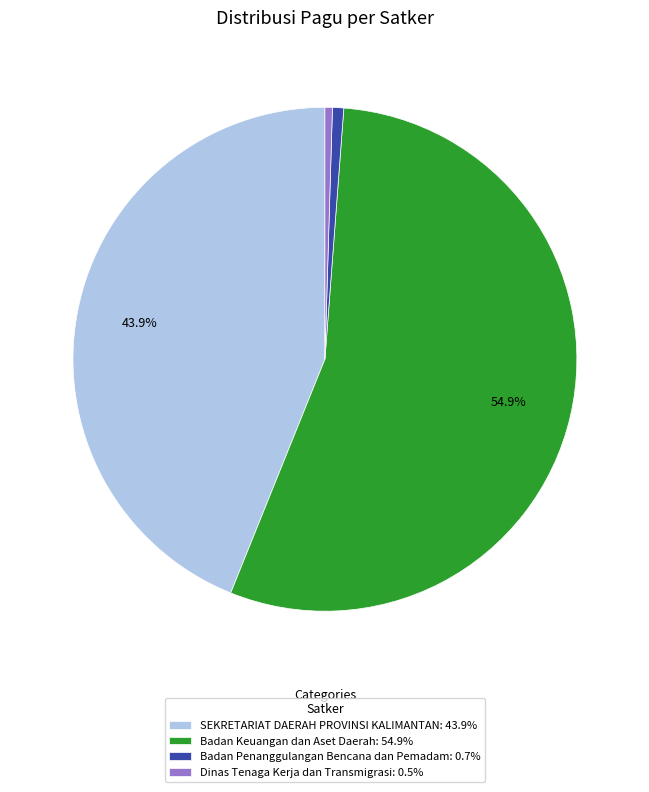

Is Badan Keuangan dan Aset Daerah: 54.9% the majority of the pie?

Yes